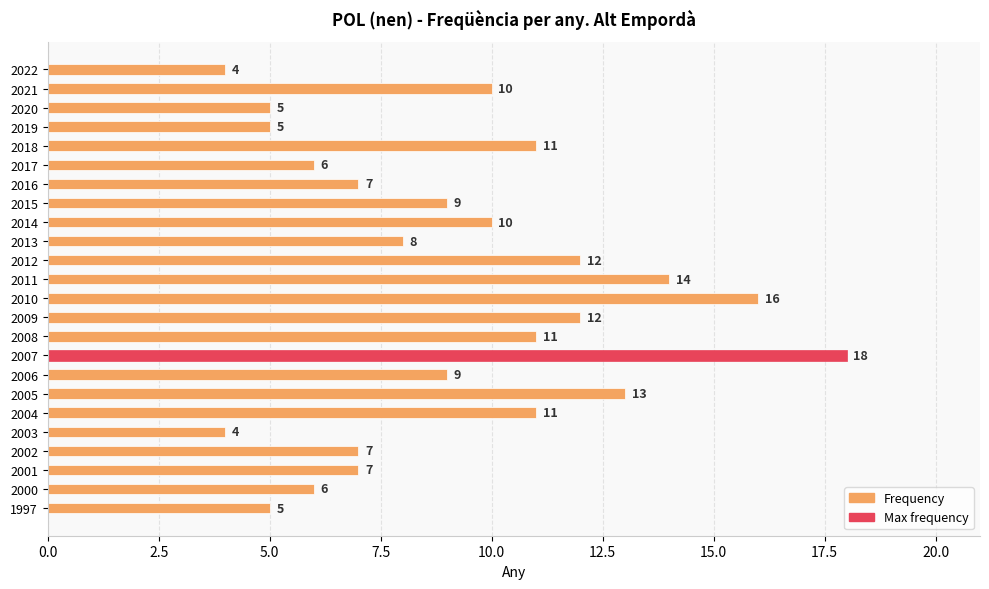

Reading top to bottom, extract all data points from this chart.

2022=4	2021=10	2020=5	2019=5	2018=11	2017=6	2016=7	2015=9	2014=10	2013=8	2012=12	2011=14	2010=16	2009=12	2008=11	2007=18	2006=9	2005=13	2004=11	2003=4	2002=7	2001=7	2000=6	1997=5